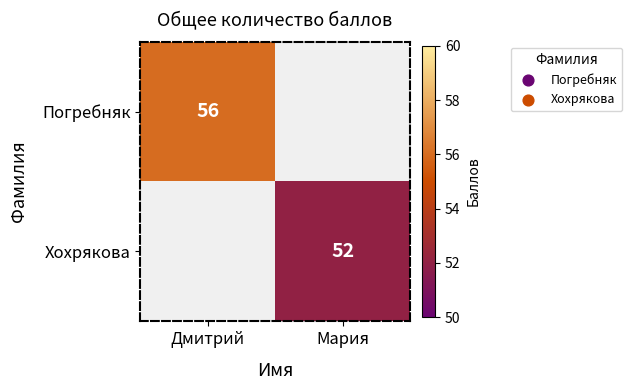

The value of Погребняк at Дмитрий is 56. True or false?

True